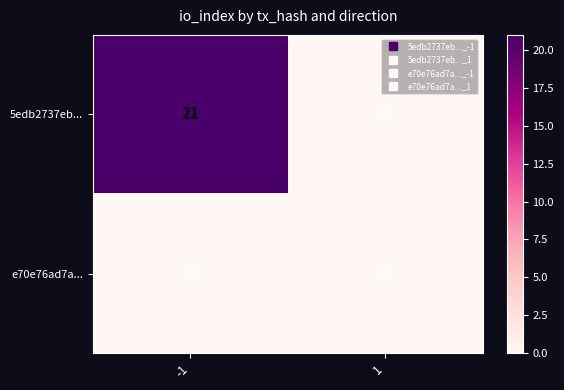

Which series has the widest spread of values?

5edb2737eb...